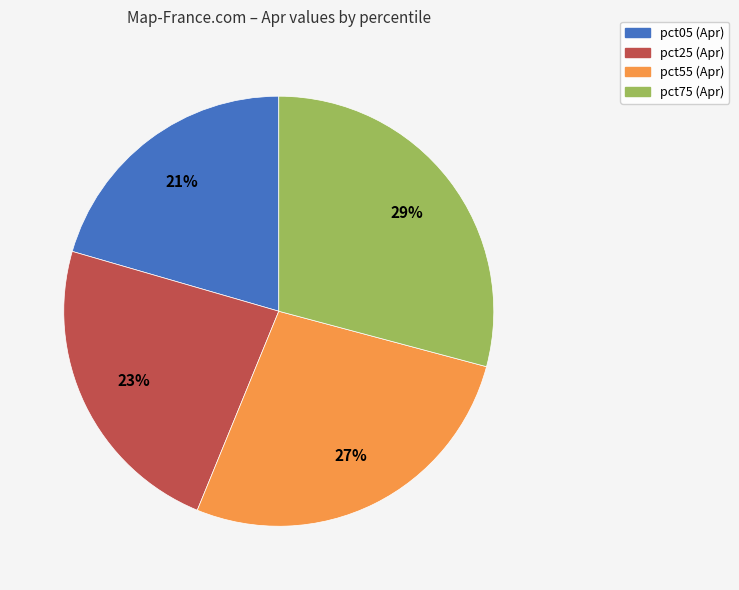

How many segments does this pie chart have?

4